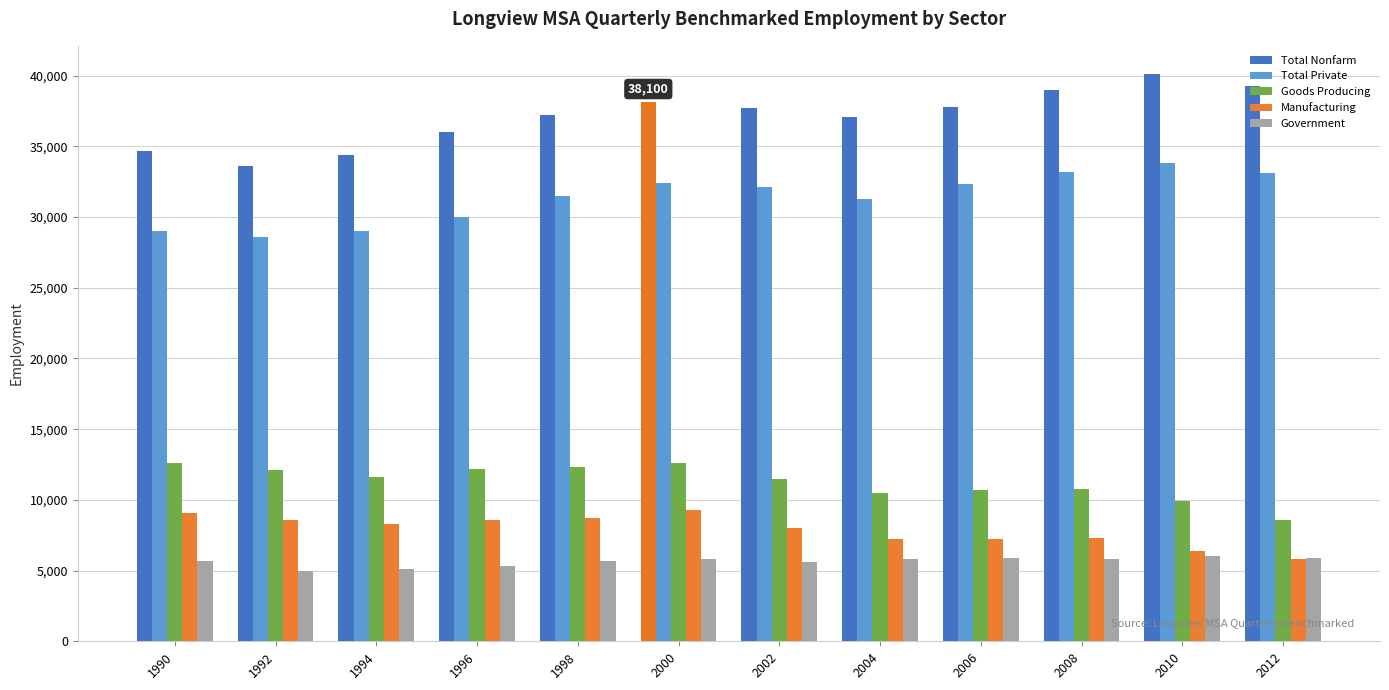

What is the average value of the Government series?

5633